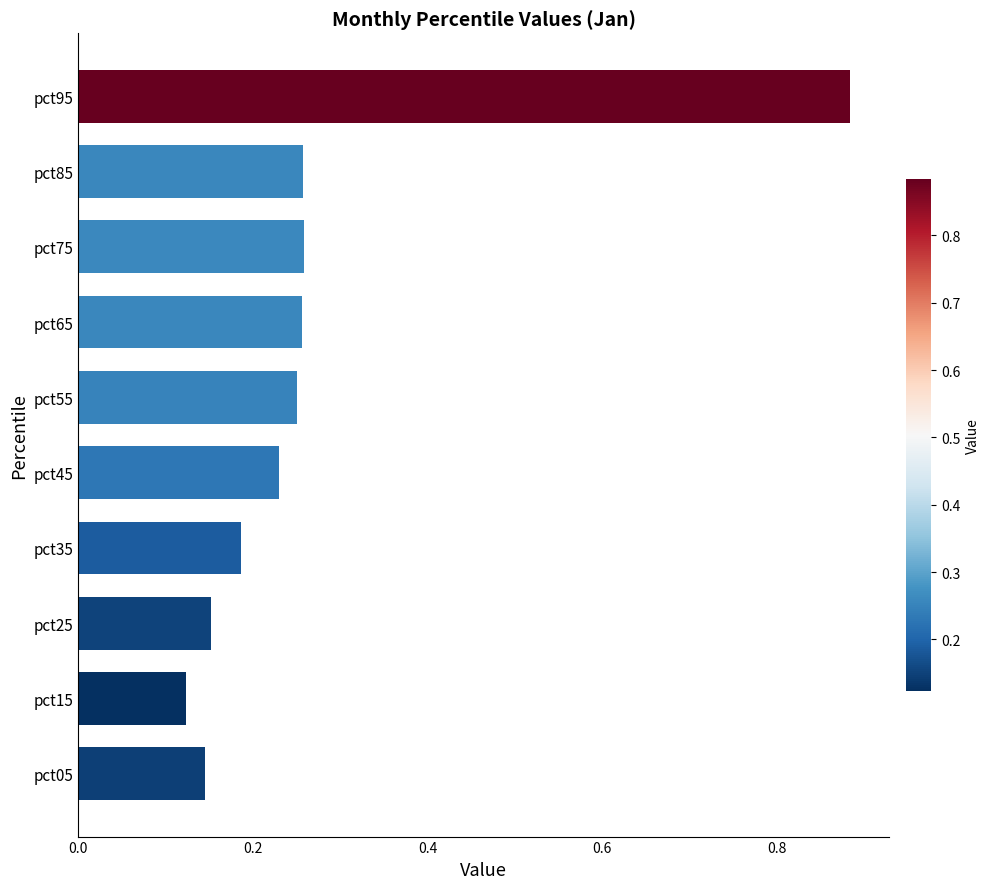

How many values are between 0 and 1?

10